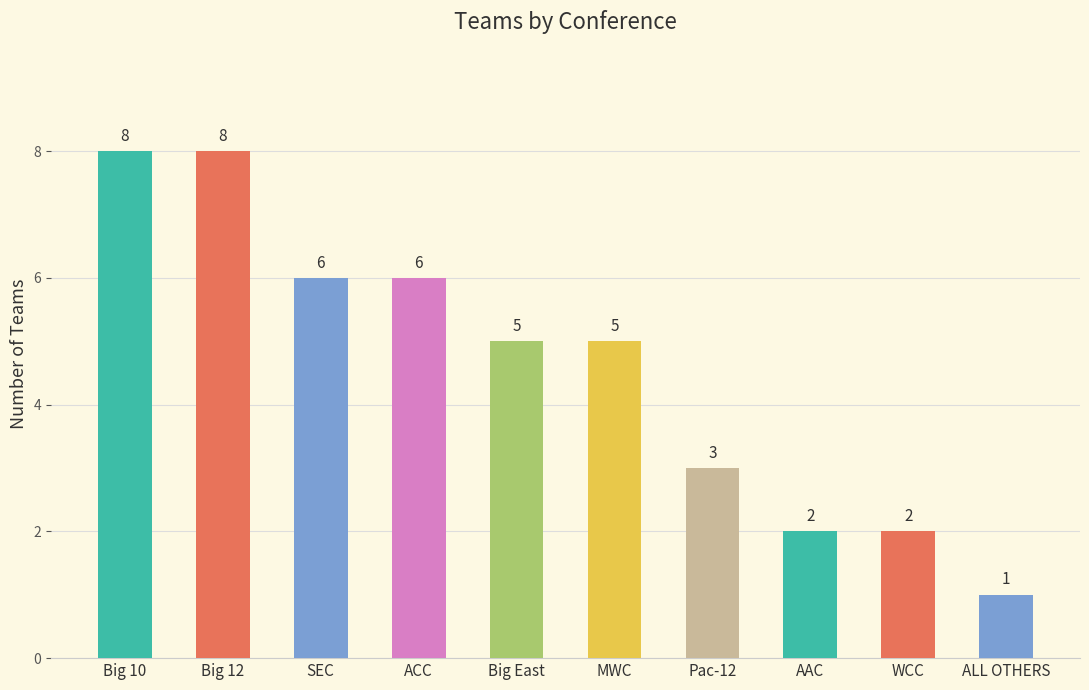

Are the bars horizontal?

No